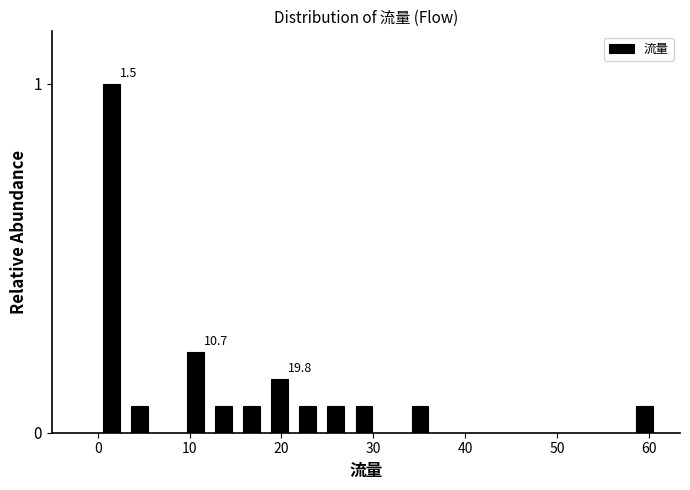

Around what value on the x-axis is the tallest bar? Give the approximate position of its centre, as read against the axis.

2